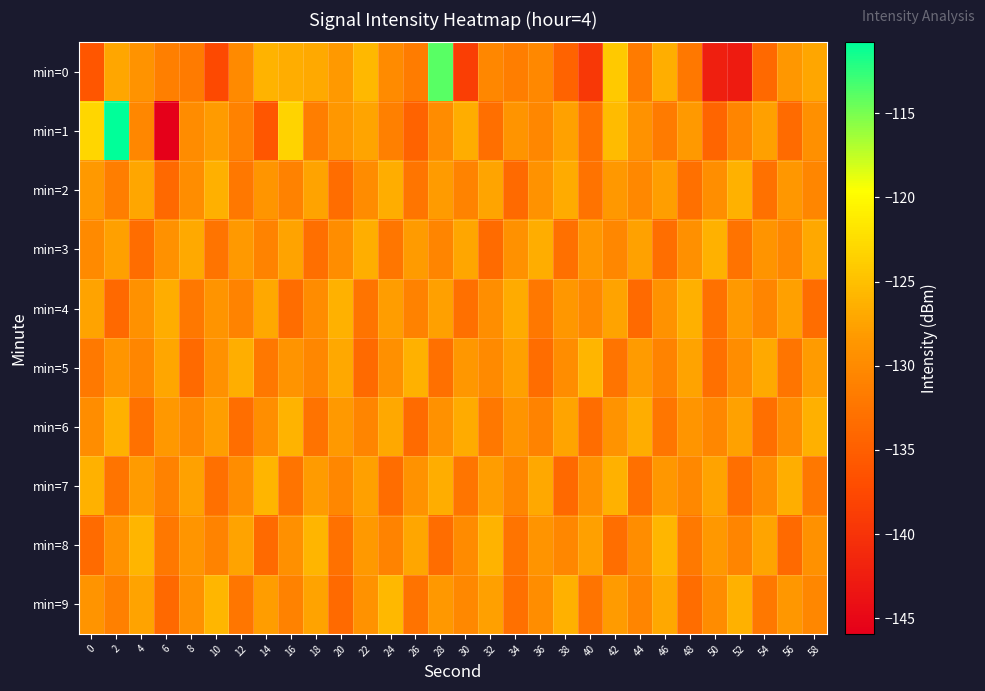

What is the smallest value displayed?

-145.9